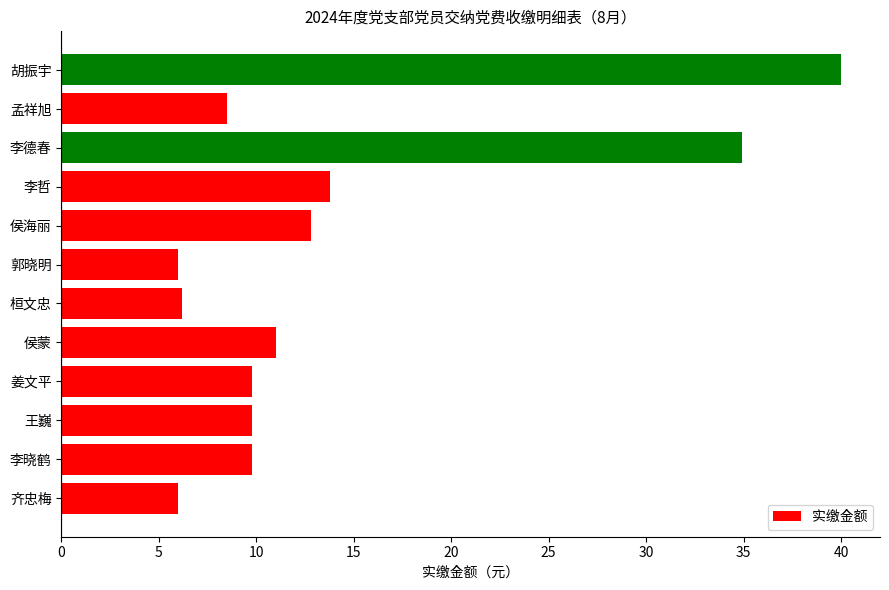

What is the sum of all values?

168.6